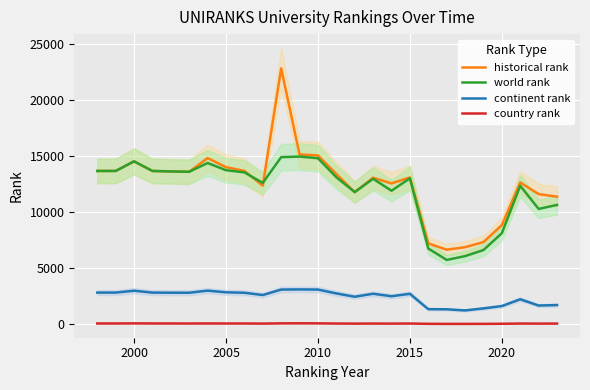

How many values in the world rank series are below 13136?

13